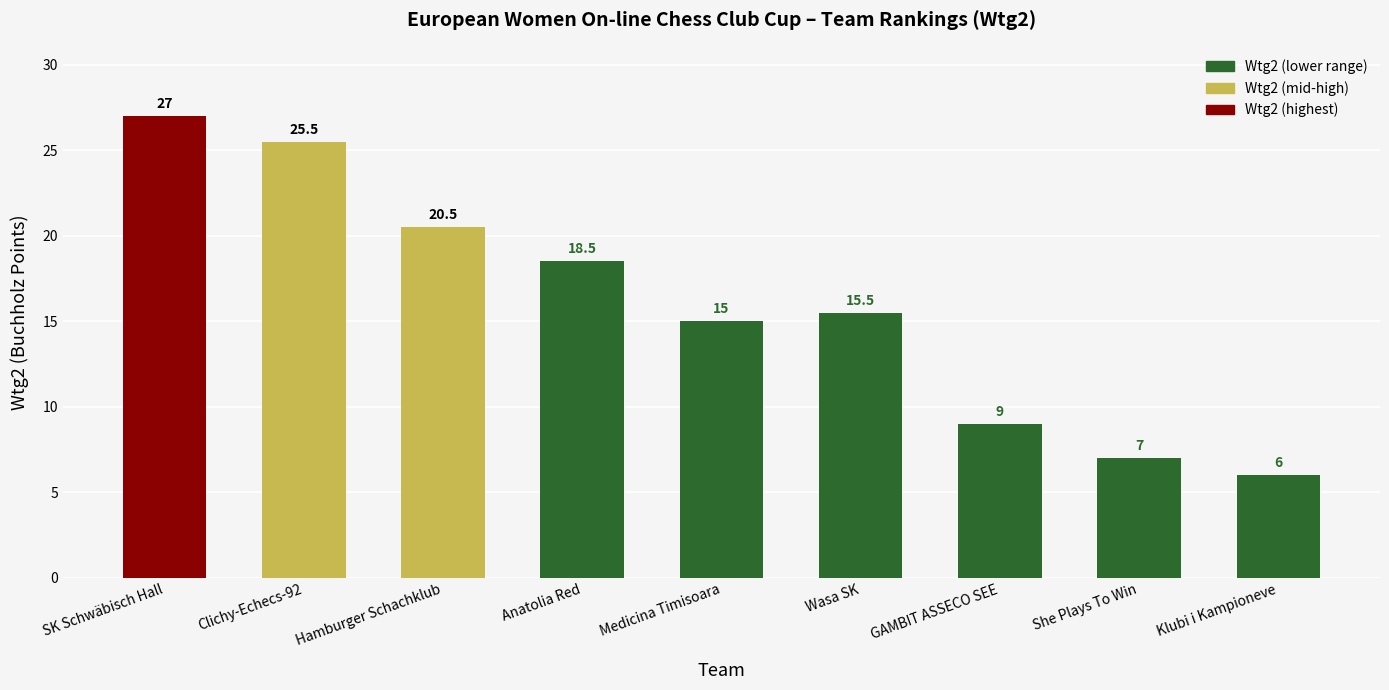

Reading right to left, transcribe all the data shown in this chart.

6.0	7.0	9.0	15.5	15.0	18.5	20.5	25.5	27.0